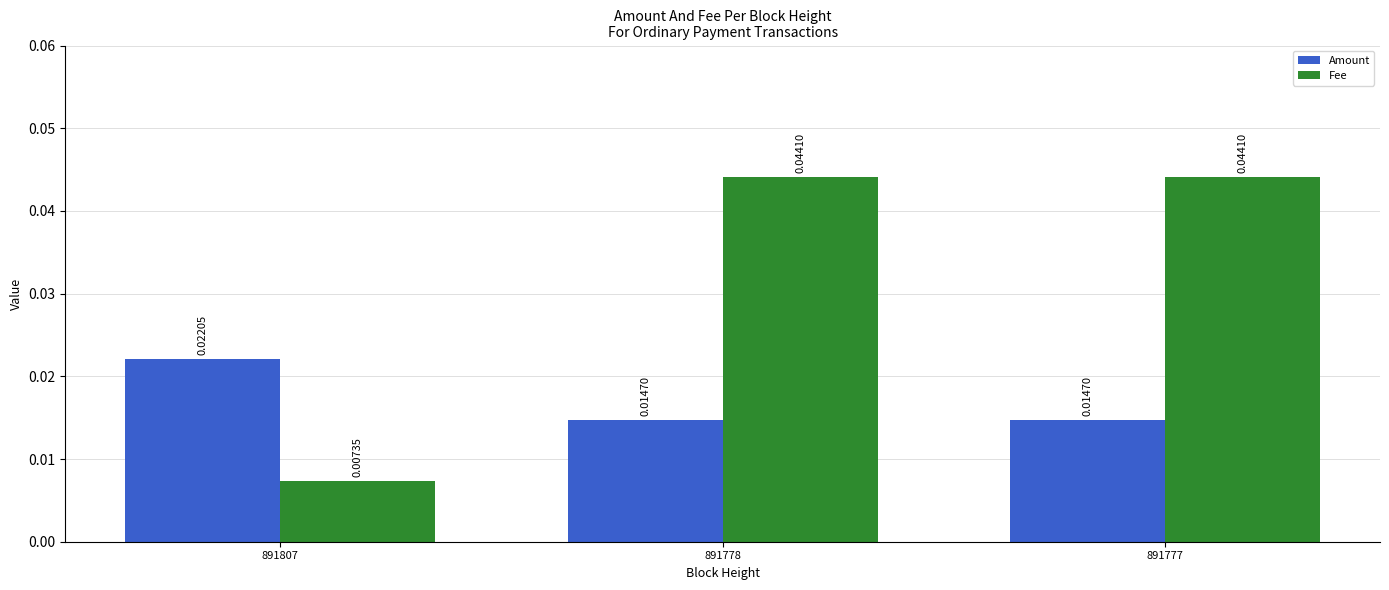

Is the value of Amount at 891778 greater than the value of Fee at 891778?

No